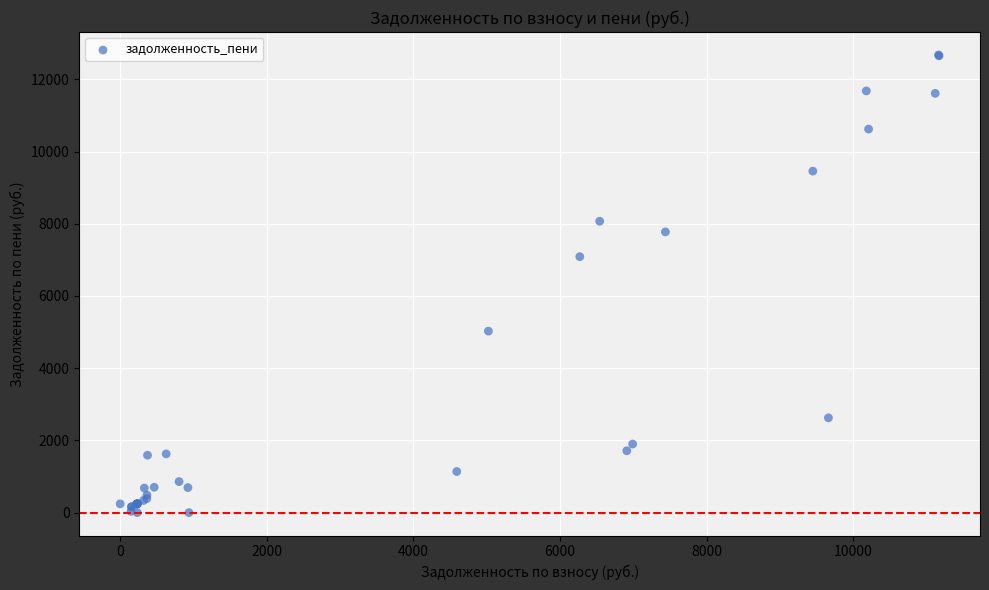

What Y value in the scatter plot is closest to 6337?

7088.5